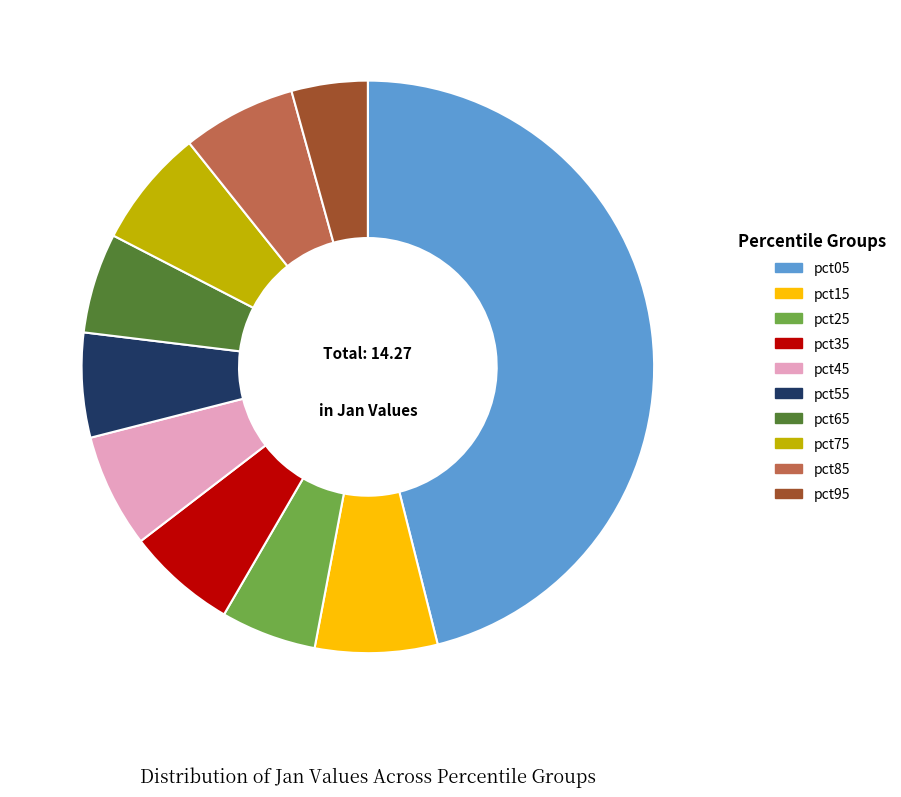

How many slices are in this pie chart?

10